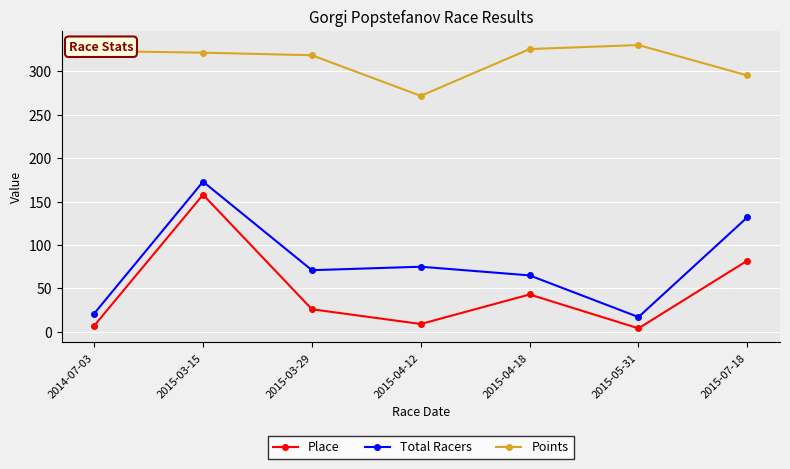

True or false: Total Racers and Place intersect in this chart.

False